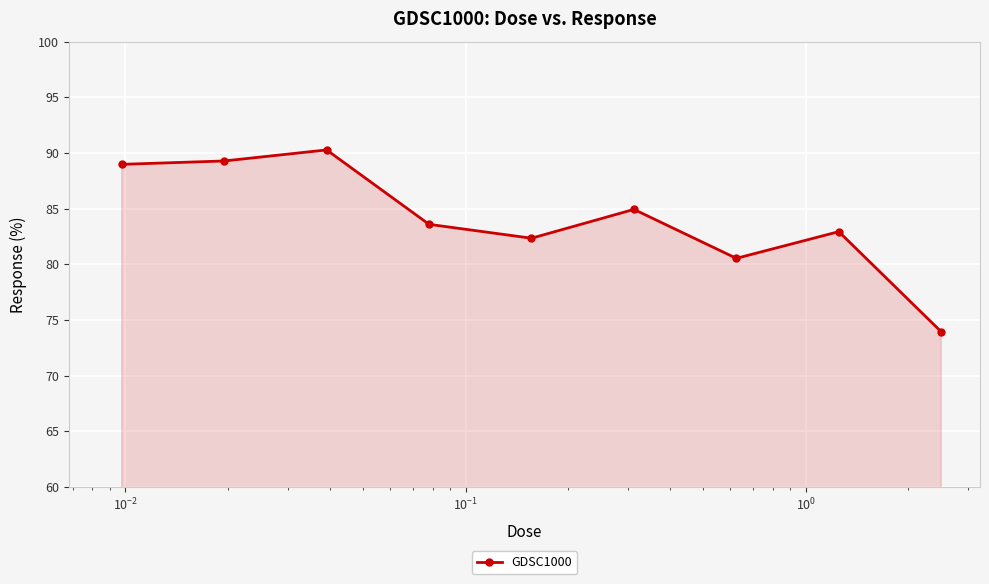

True or false: the data has more than 0 interior local peaks.

True